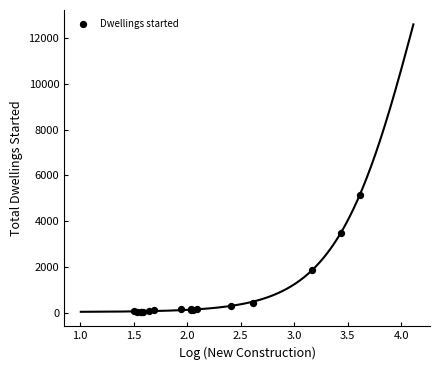

What Y value in the scatter plot is closest to 2599?

1881